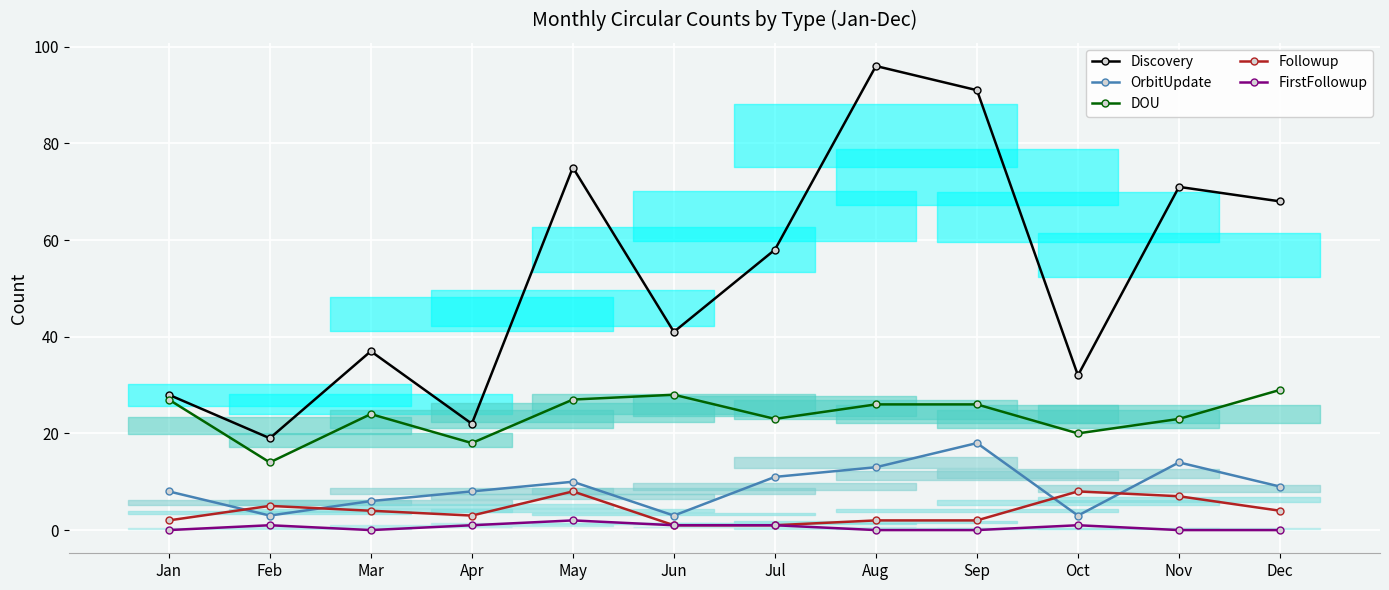

The Followup series shows 4 at Dec. True or false?

True